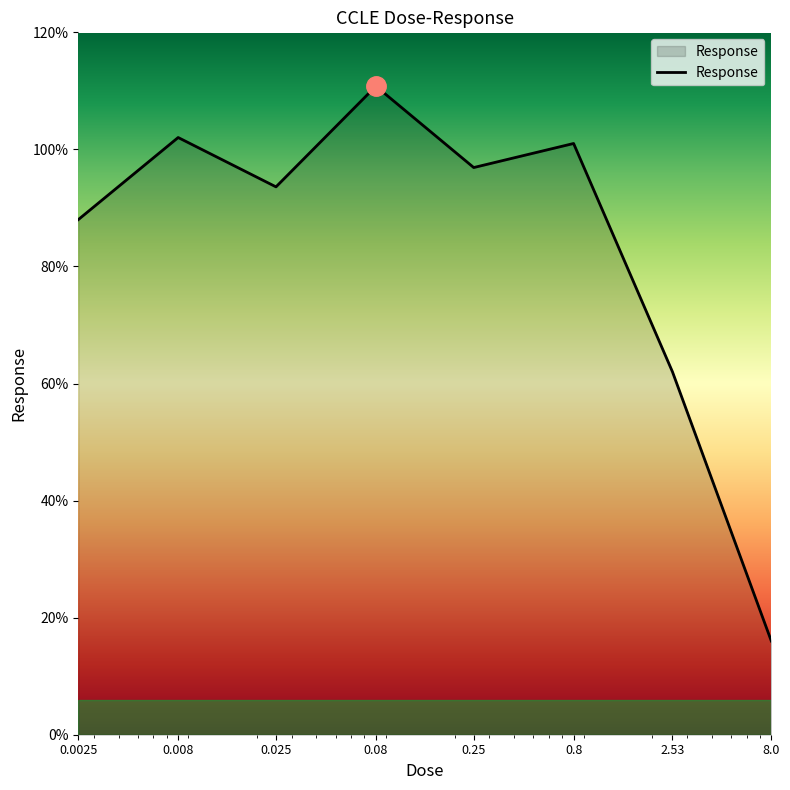

What is the greatest value displayed?

110.8